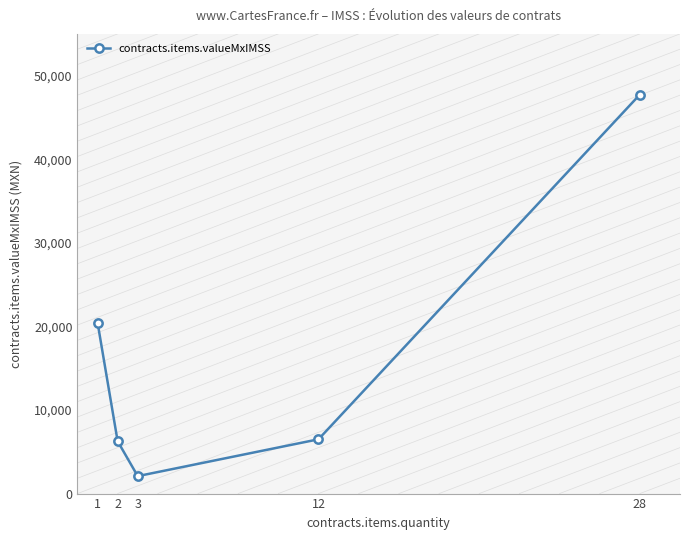

How many lines are shown in the chart?

1